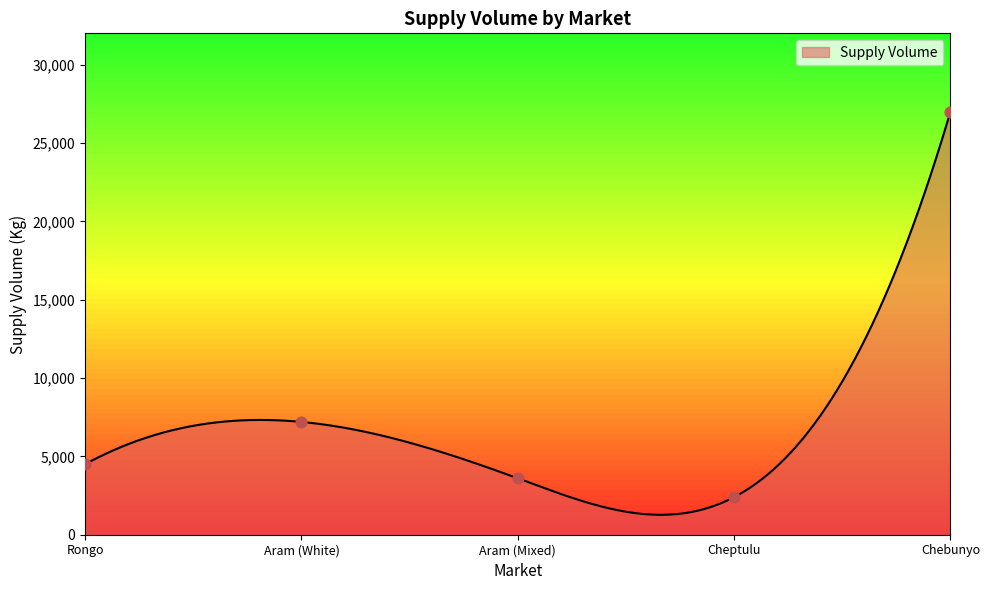

What is the change in value from Aram (White) to Cheptulu?

-4800